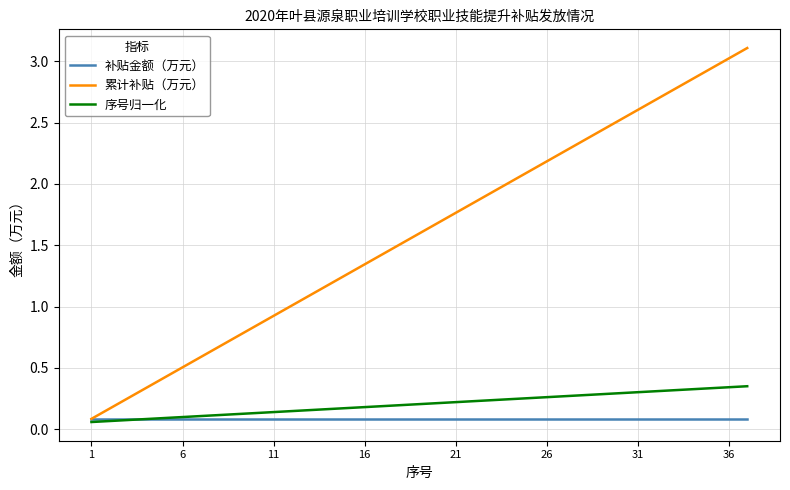

Which series has the largest range (max minus min)?

累计补贴（万元）